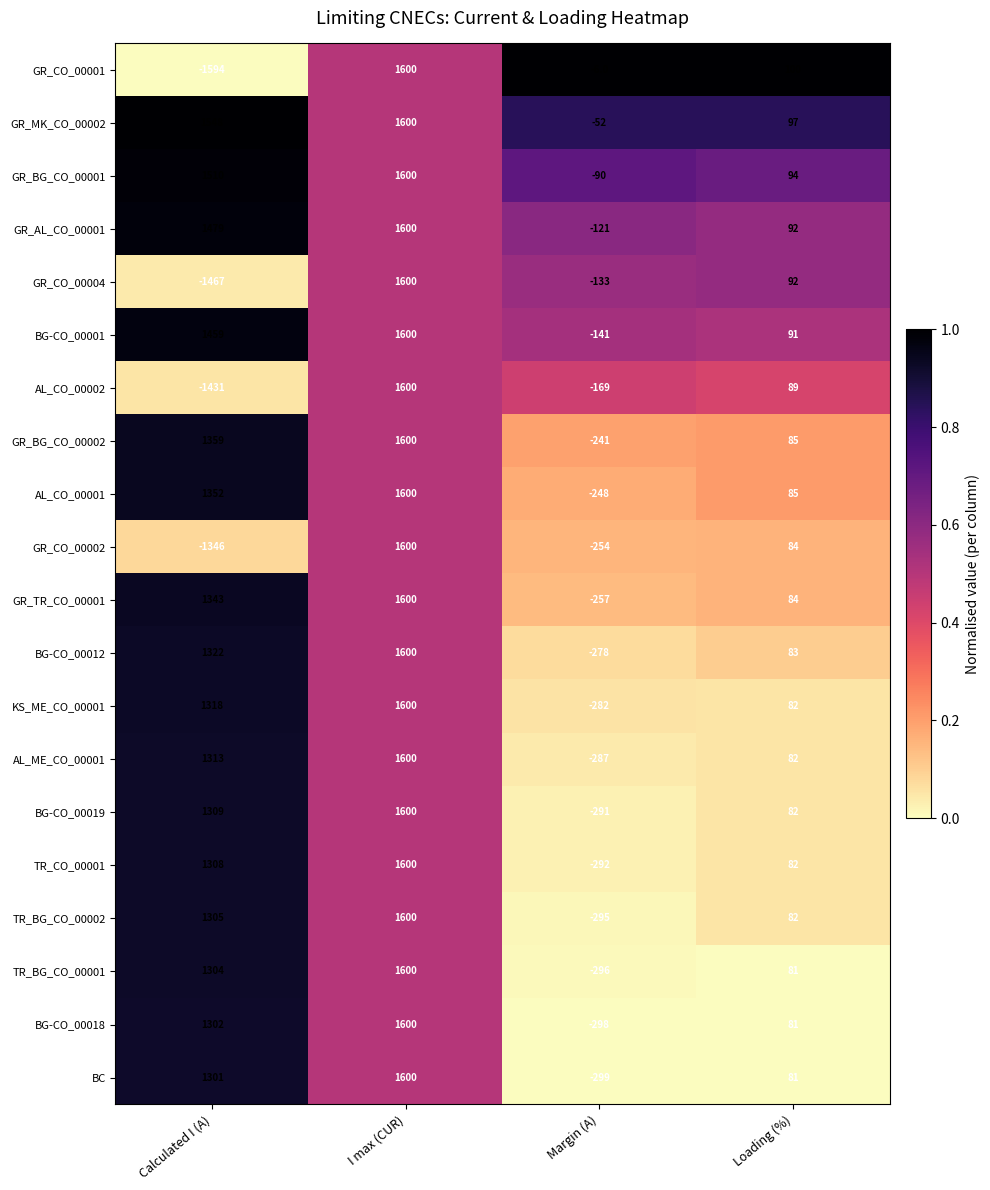

What is the sum of the GR_BG_CO_00001 values at Calculated I (A) and Margin (A)?

1420